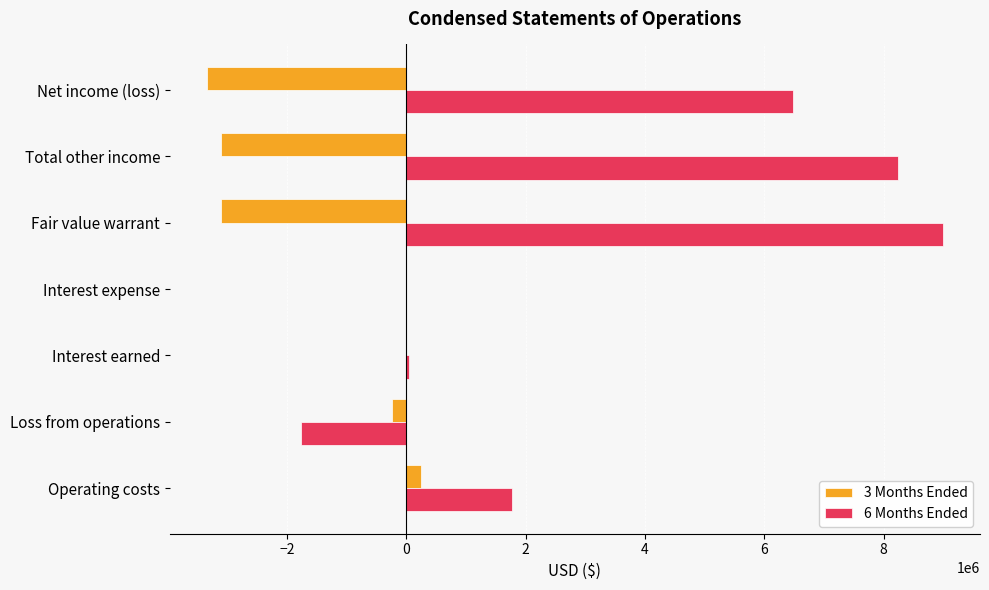

Is the value of 3 Months Ended at Total other income greater than the value of 6 Months Ended at Loss from operations?

No